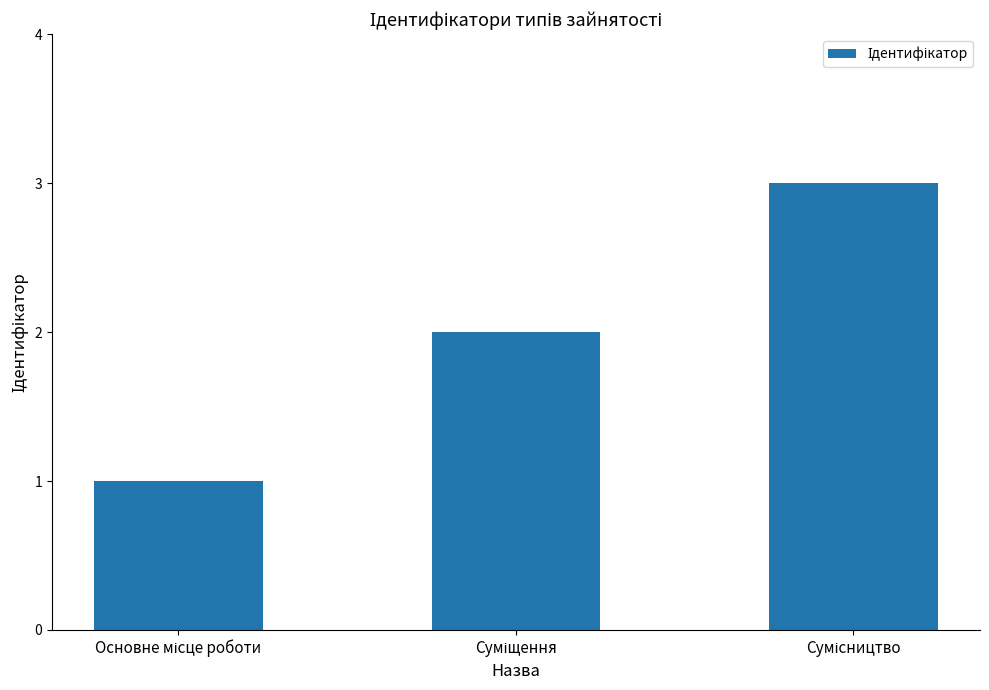

What is the sum of all values?

6